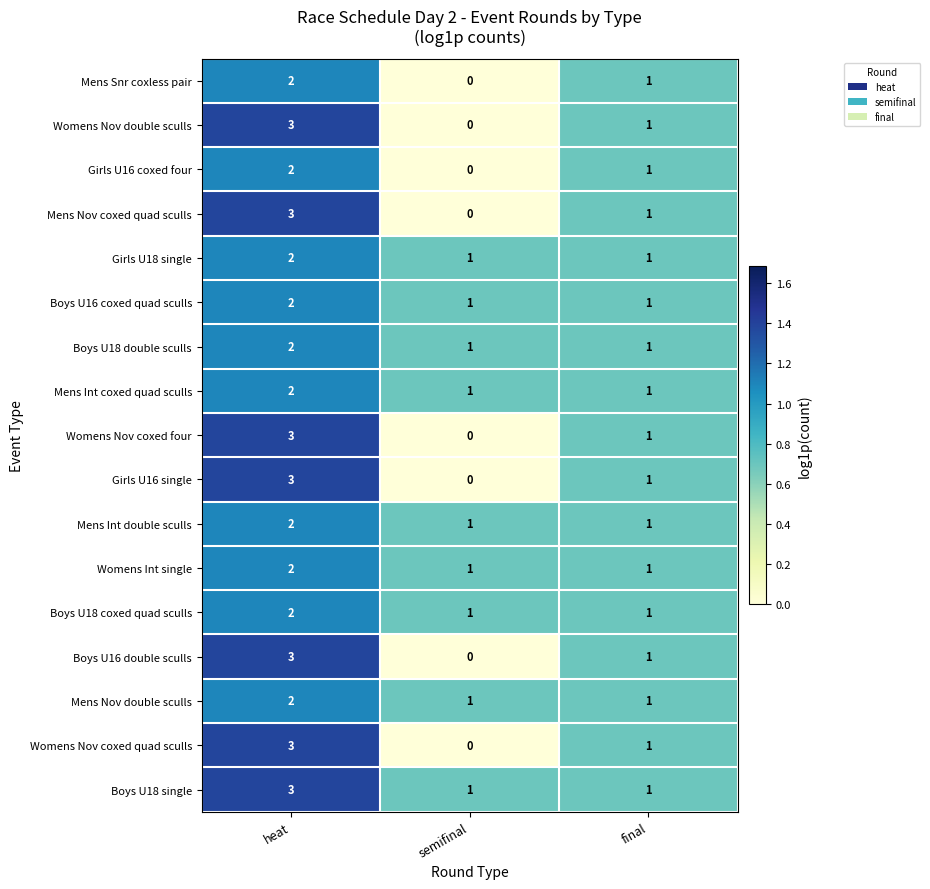

What is the difference between the highest and lowest values at semifinal?

1